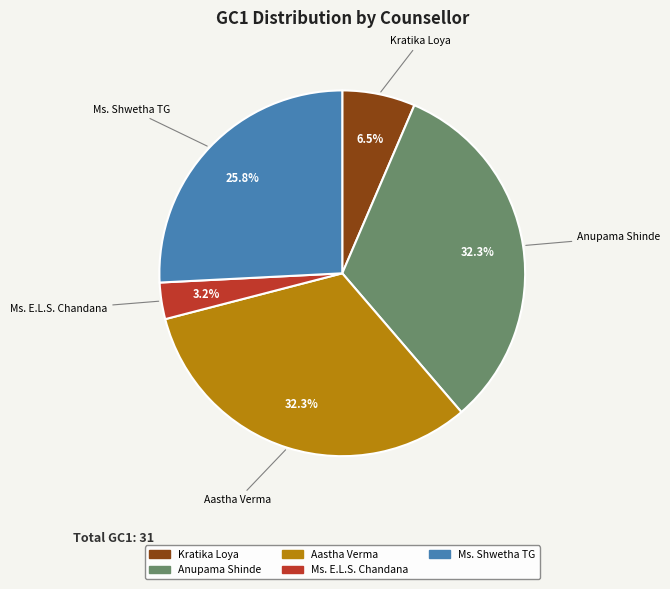

Is there any slice that represents more than half of the pie?

No